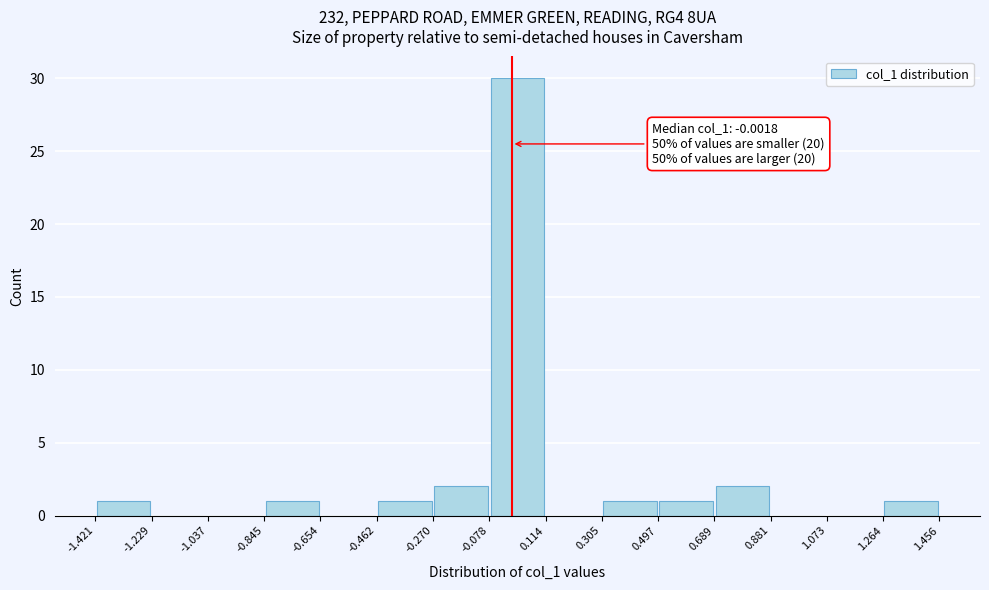

Which range on the x-axis has the tallest bar?

-0.078 to 0.114